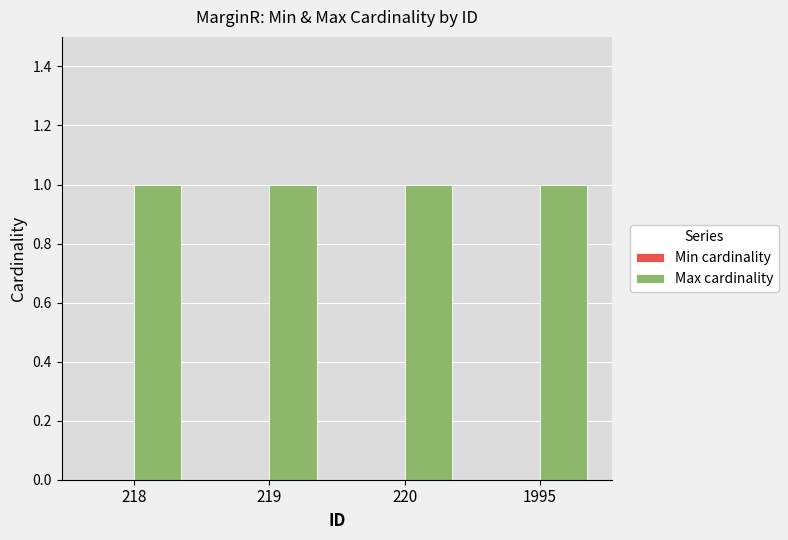

Rank the series by their maximum value, from highest to lowest.

Max cardinality, Min cardinality